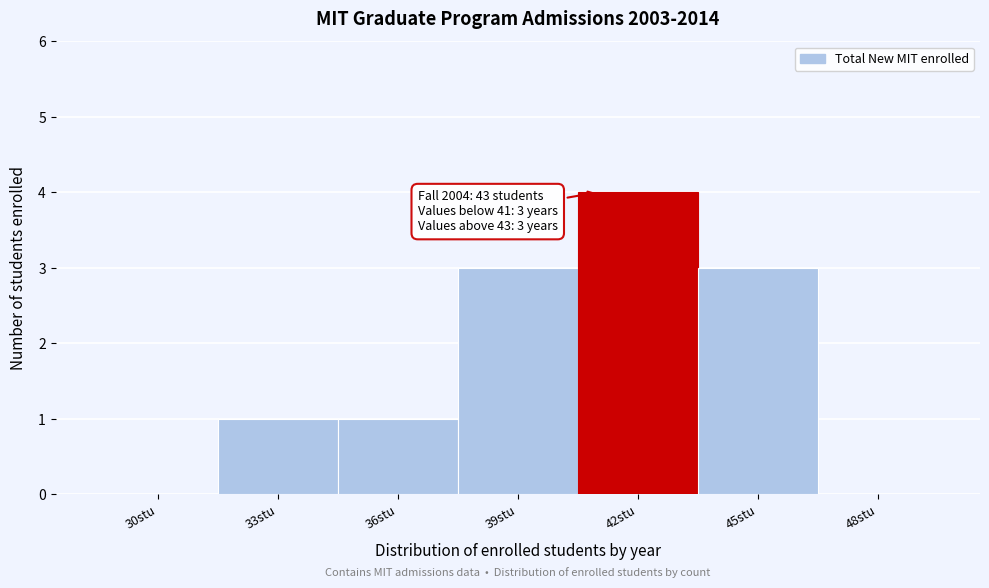

Reading left to right, what are all the values shown in this chart?

30stu=0	33stu=1	36stu=1	39stu=3	42stu=4	45stu=3	48stu=0